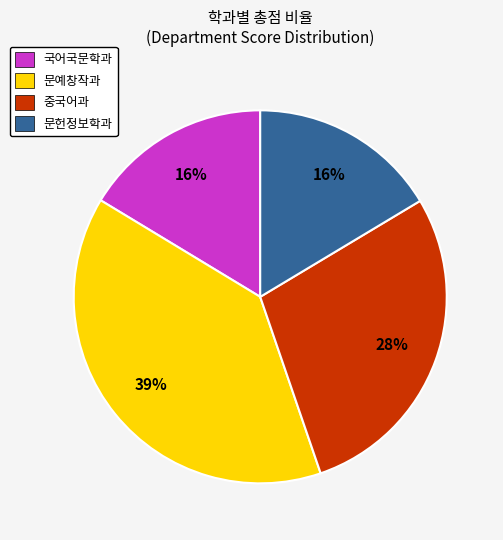

How many slices are in this pie chart?

4